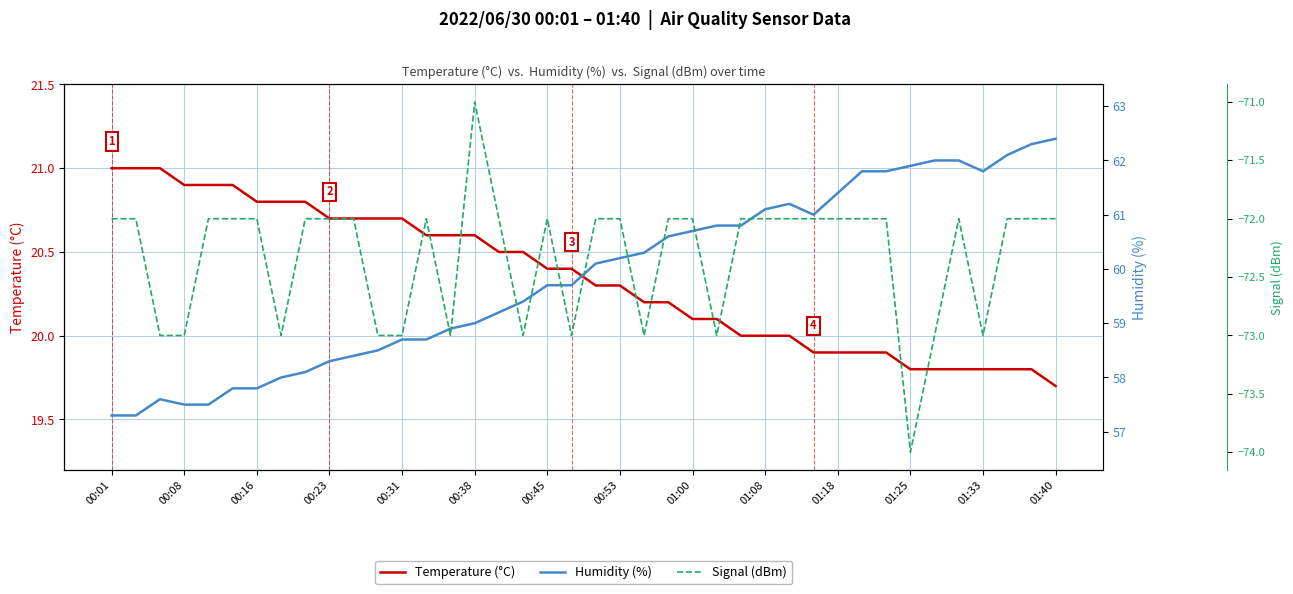

True or false: Humidity (%) and Temperature (°C) intersect in this chart.

False